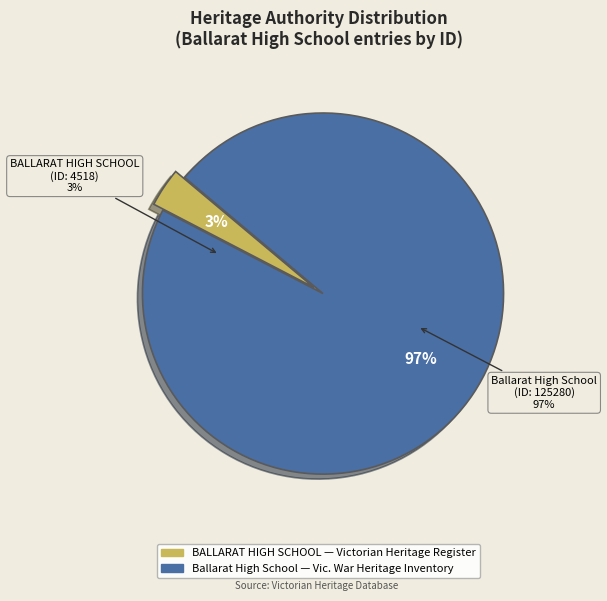

What is the ratio of the value at Ballarat High School to the value at BALLARAT HIGH SCHOOL?

27.7